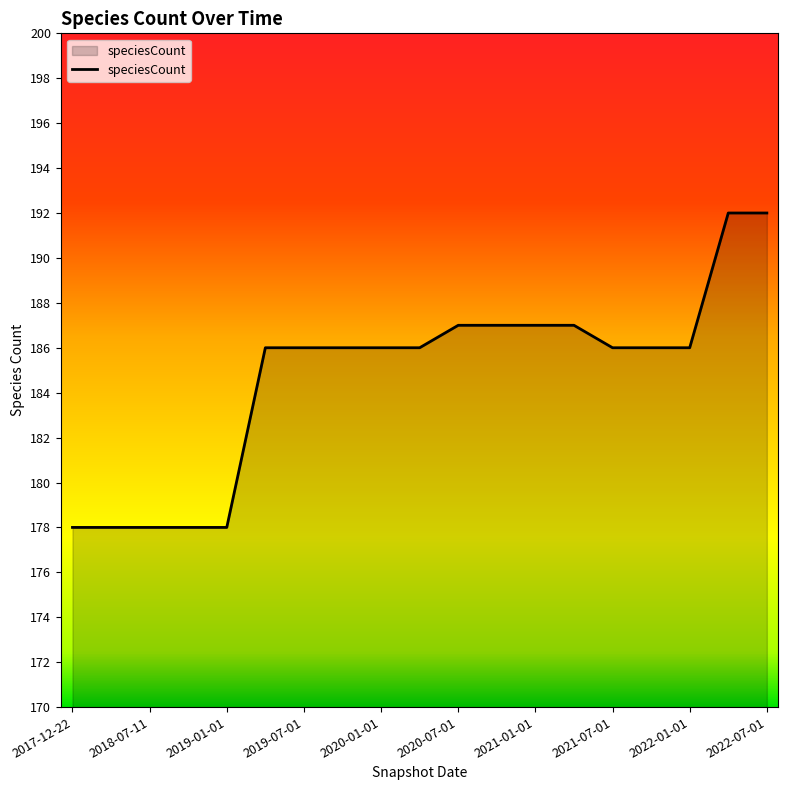

What is the maximum value shown in the chart?

192